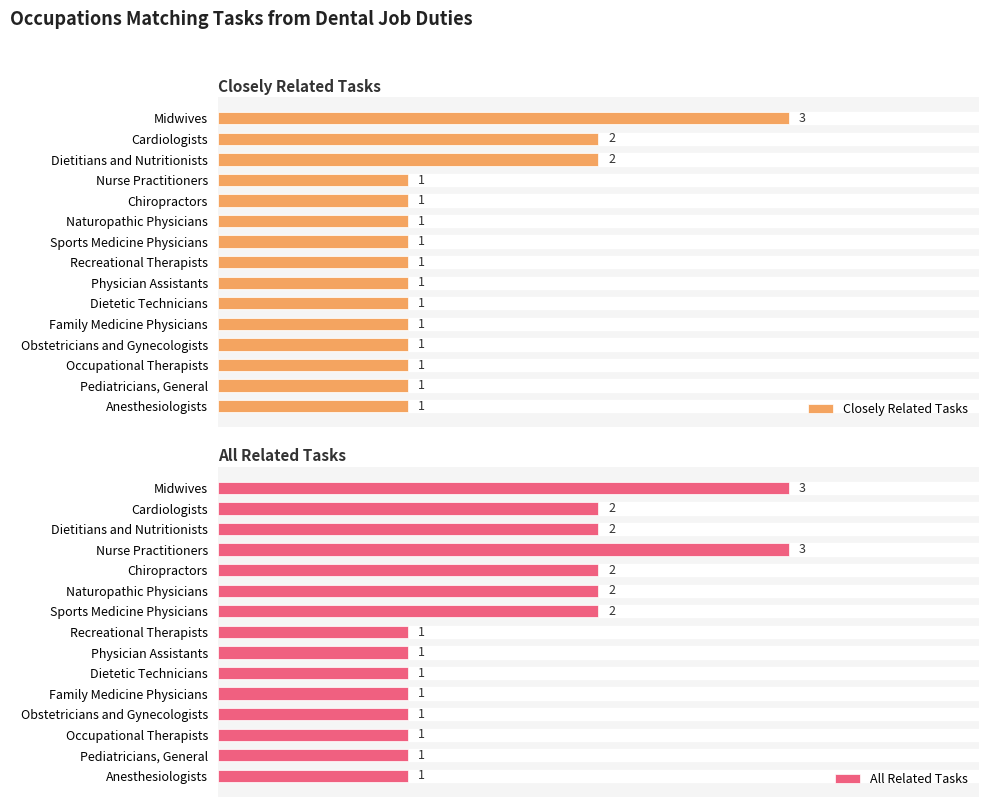

Which series has the largest total across all categories?

All Related Tasks